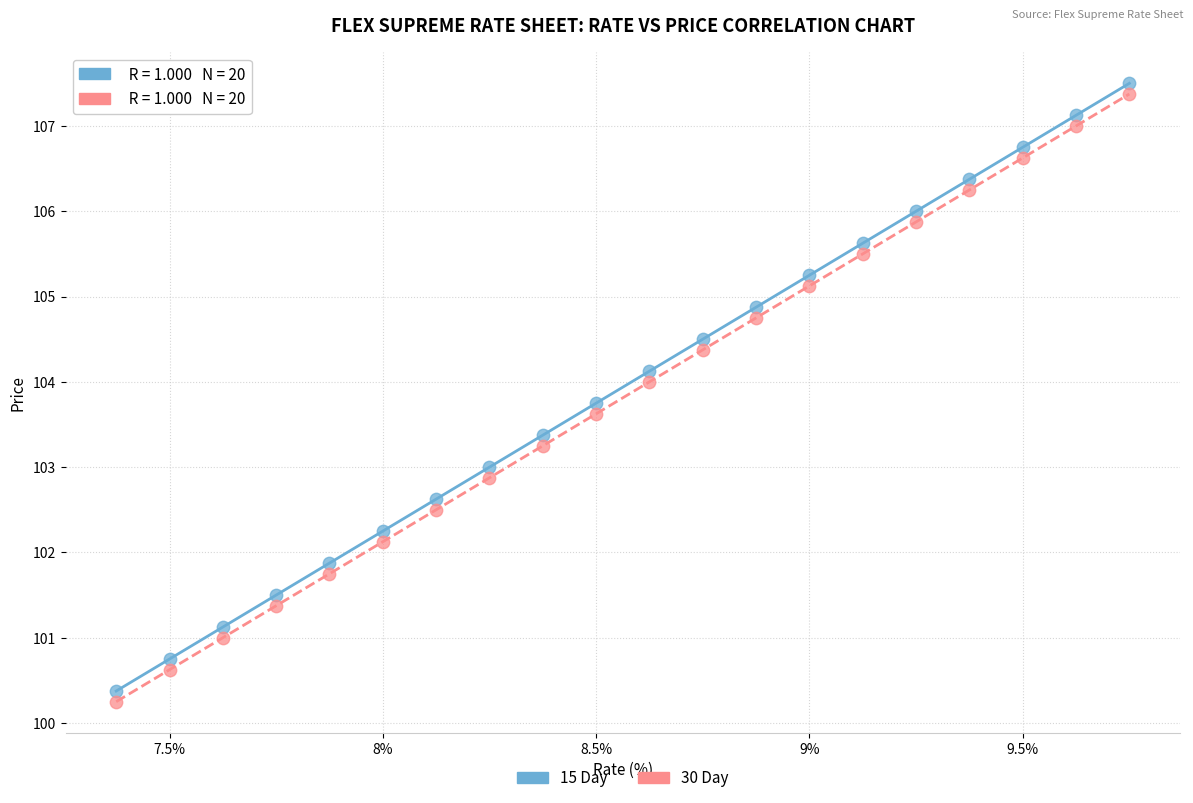

Which series contains the highest Y value?

15 Day